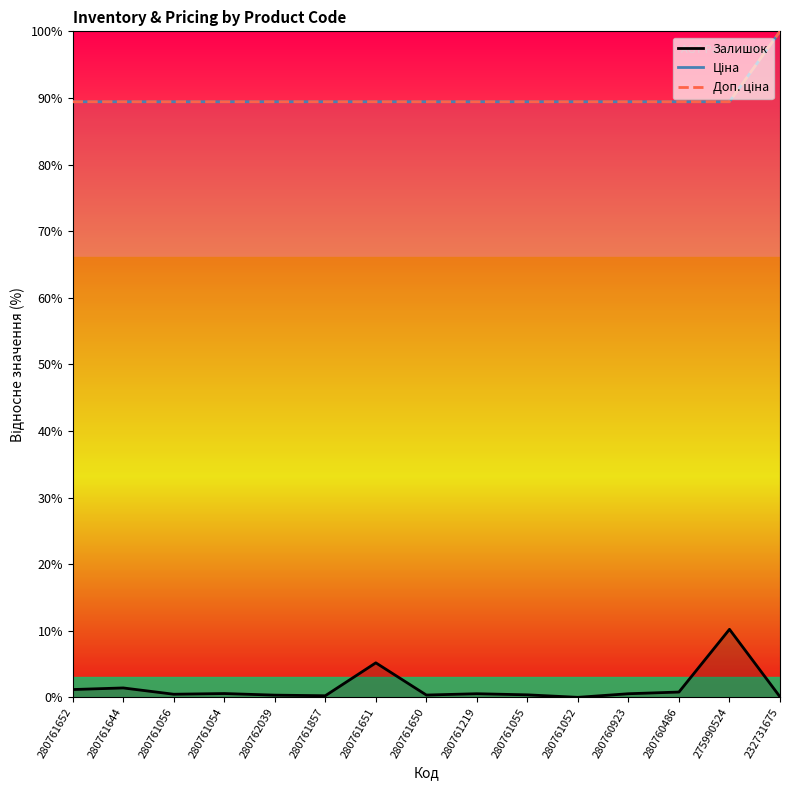

True or false: Ціна and Залишок cross at least once.

False